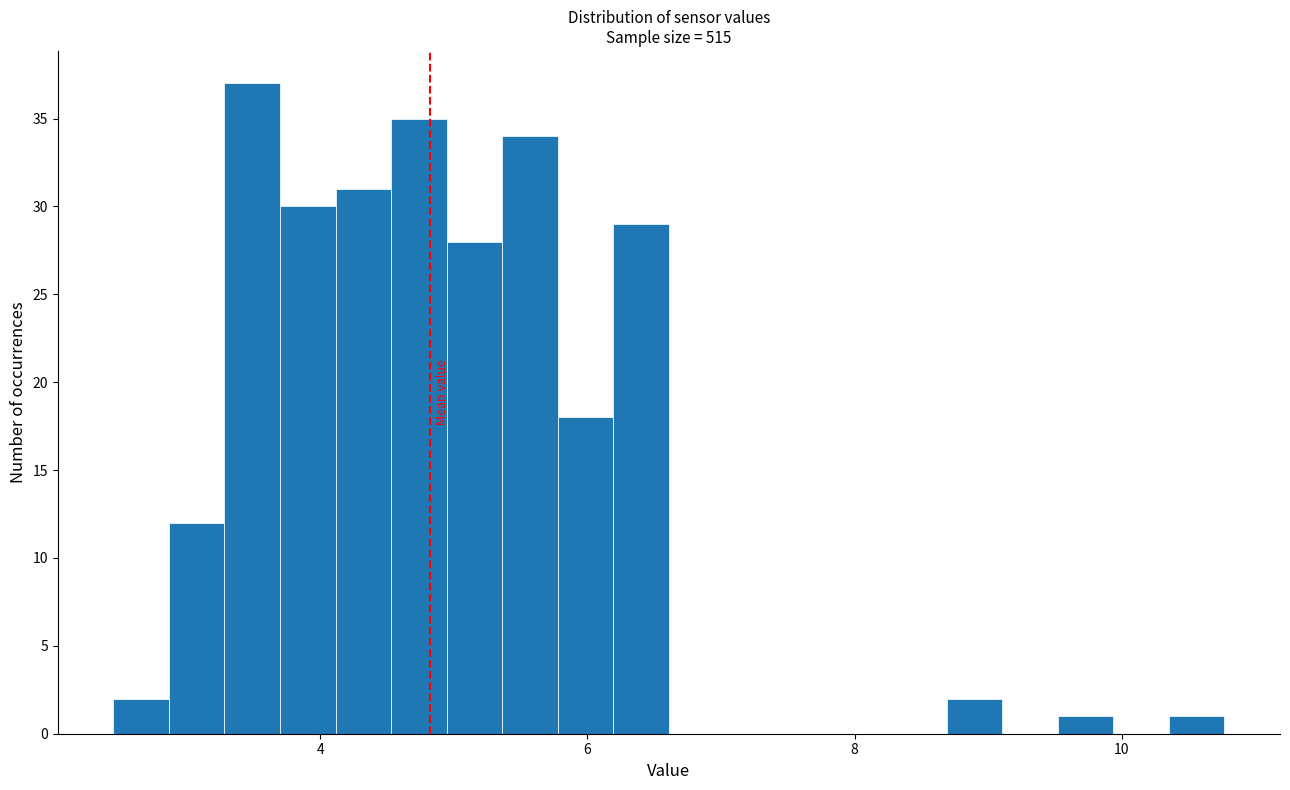

Read against the x-axis, roughly where is the centre of the tallest bar?

3.4